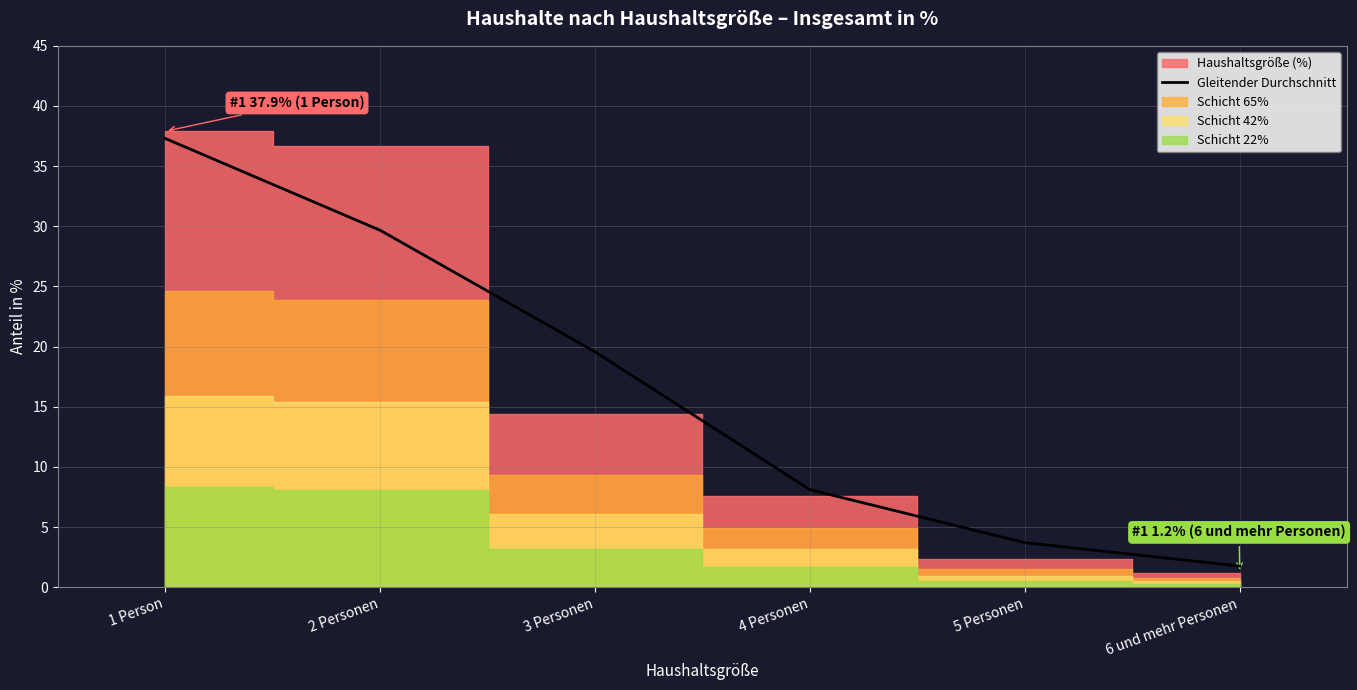

Reading left to right, transcribe all the data shown in this chart.

1 Person=37.3	2 Personen=29.7	3 Personen=19.6	4 Personen=8.1	5 Personen=3.7	6 und mehr Personen=1.8